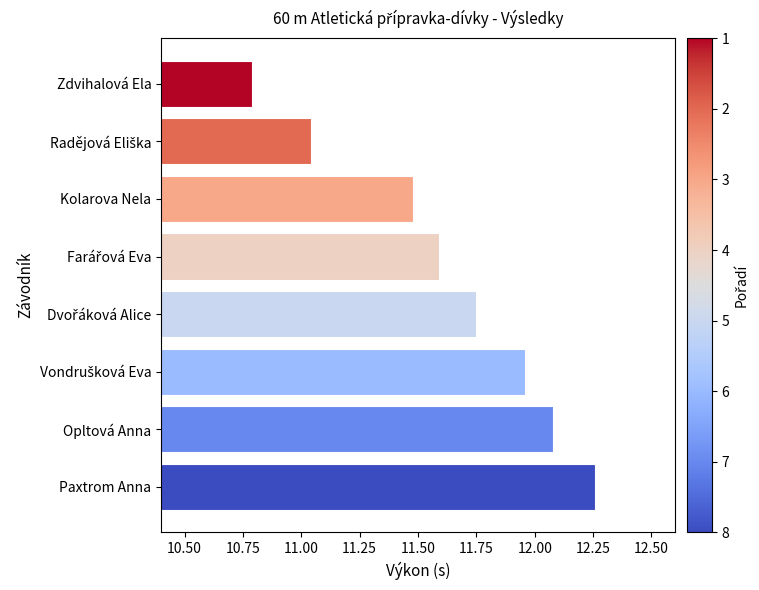

The value at Paxtrom Anna is 2.8. True or false?

False